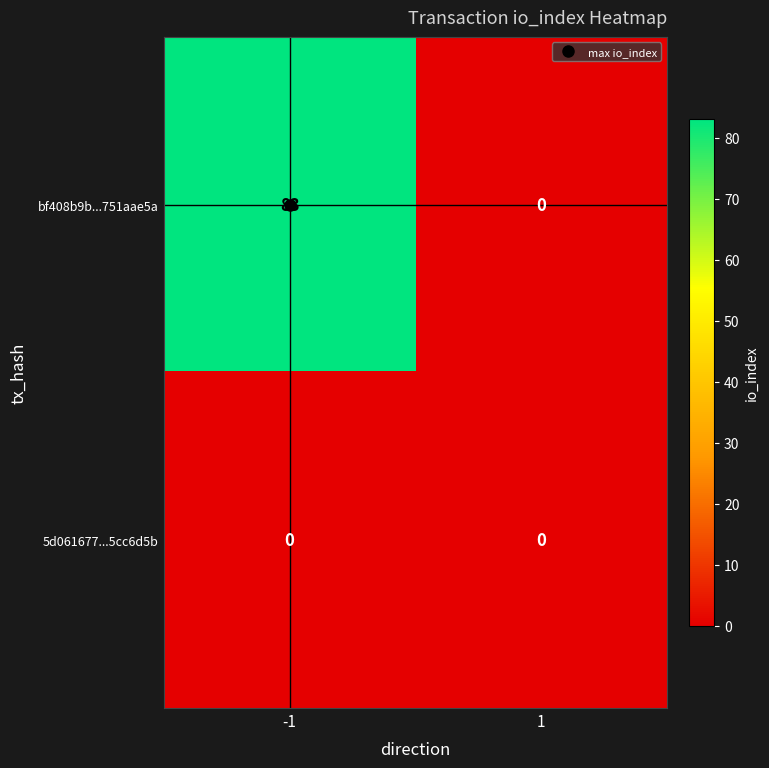

What is the difference between the bf408b9b...751aae5a values at -1 and 1?

83